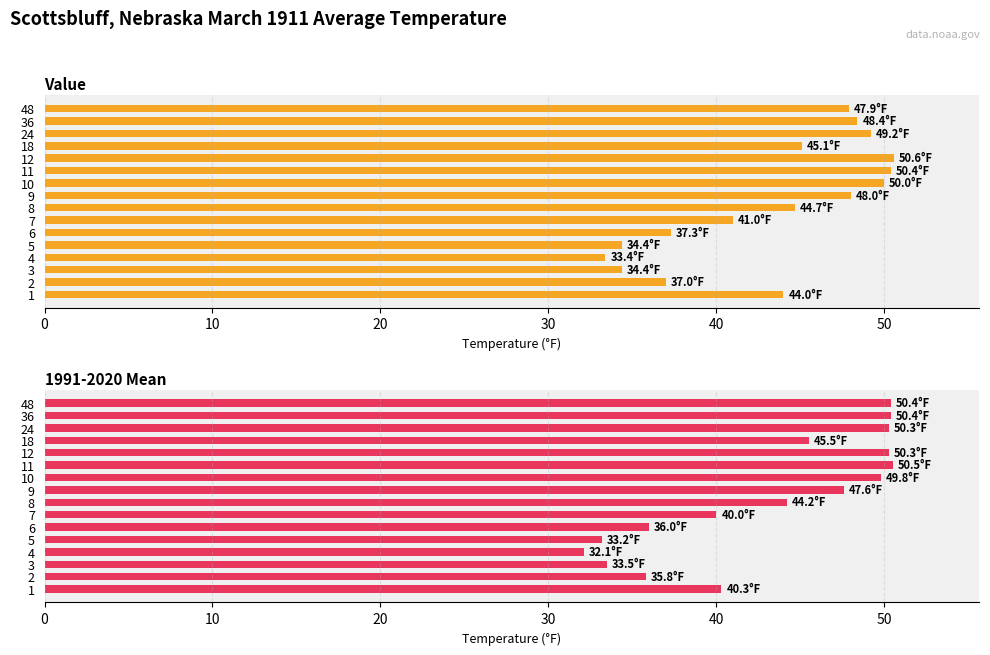

What is the maximum value shown in the chart?

50.6